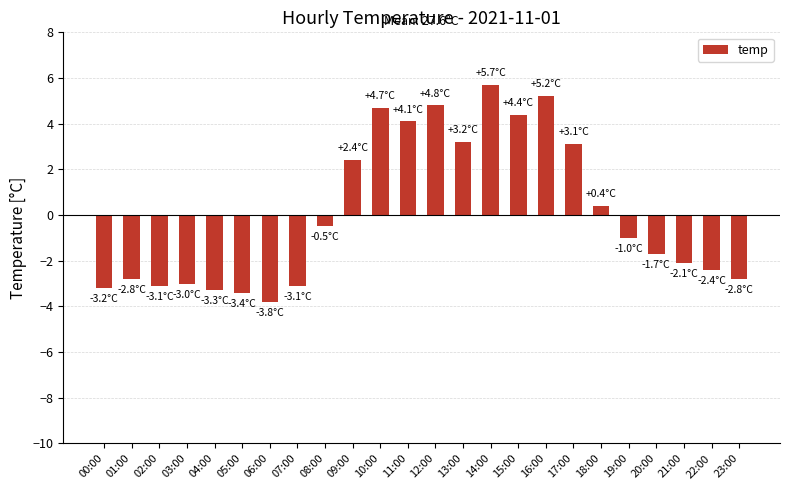

What is the change in value from 02:00 to 06:00?

-0.7